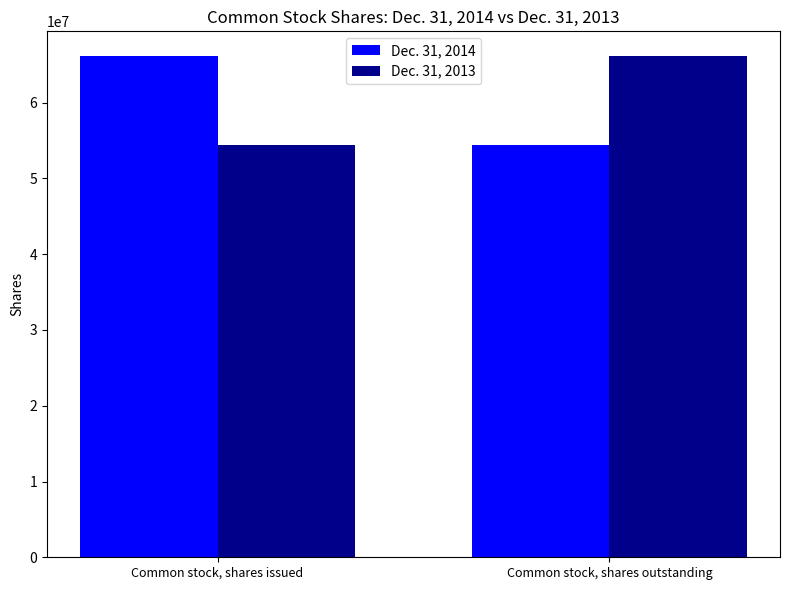

What is the average value of the Dec. 31, 2014 series?

60223000